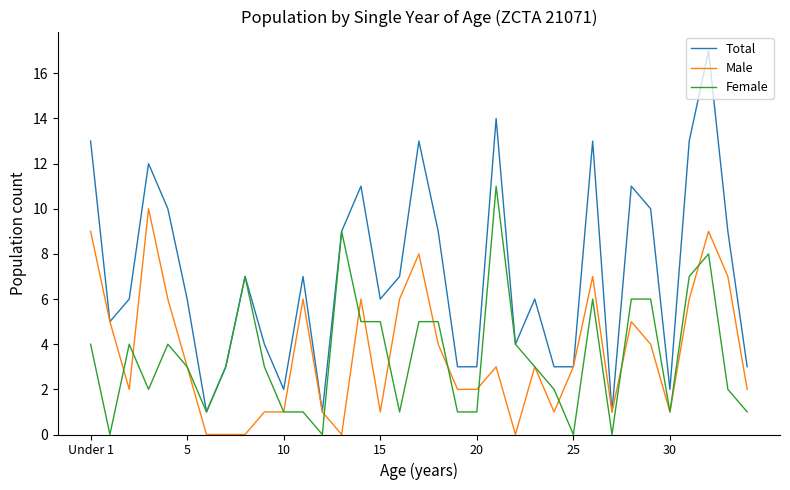

Rank the series by their maximum value, from highest to lowest.

Total, Female, Male